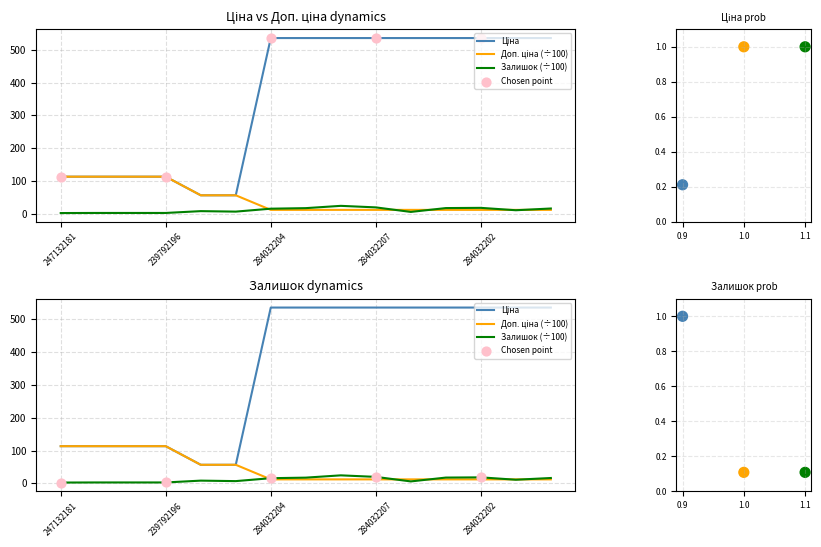

Which series reaches the maximum Y coordinate?

Ціна